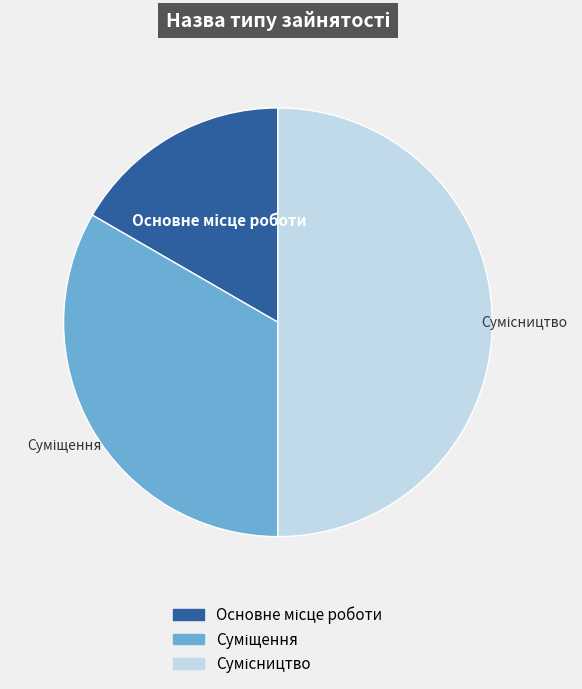

Count the number of slices in the pie.

3